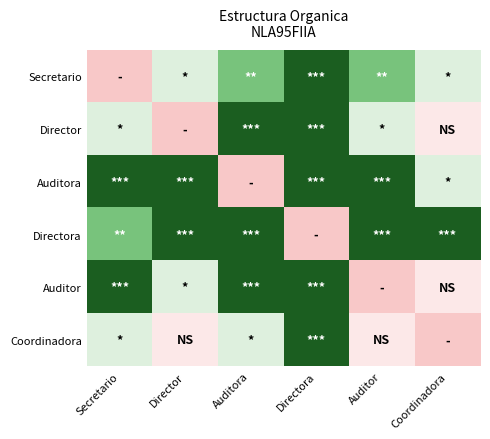

Rank the series at Auditora from lowest to highest value.

Auditora, Coordinadora, Secretario, Director, Directora, Auditor